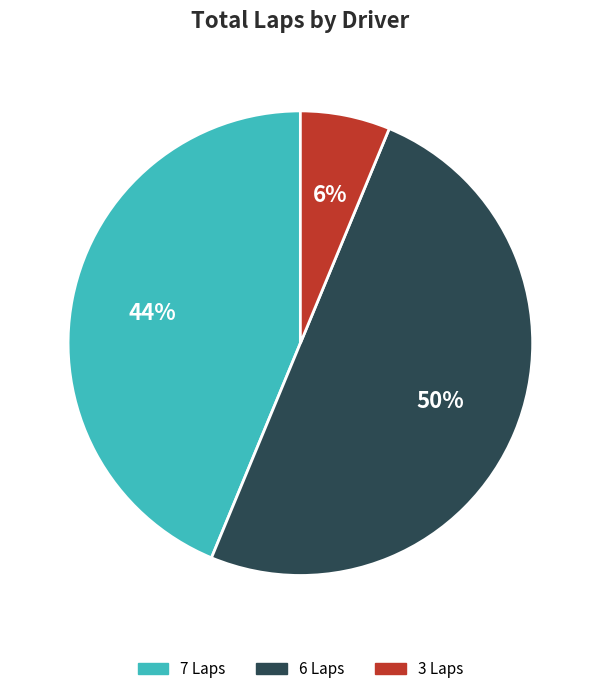

To the nearest percent, what is the difference between the largest and smallest slice percentages?

44%